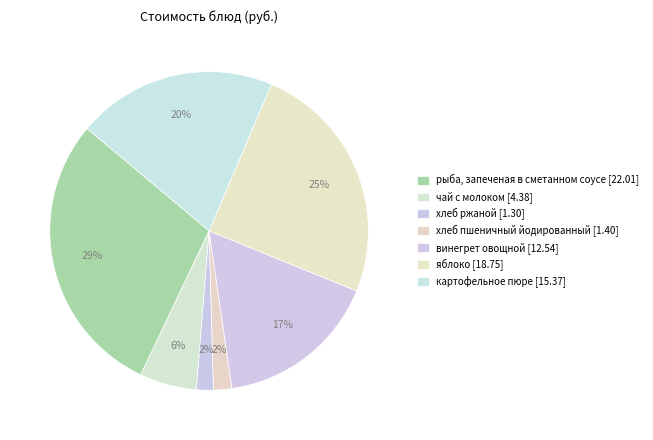

Do чай с молоком and рыба, запеченая в сметанном соусе together represent more than half of the pie?

No